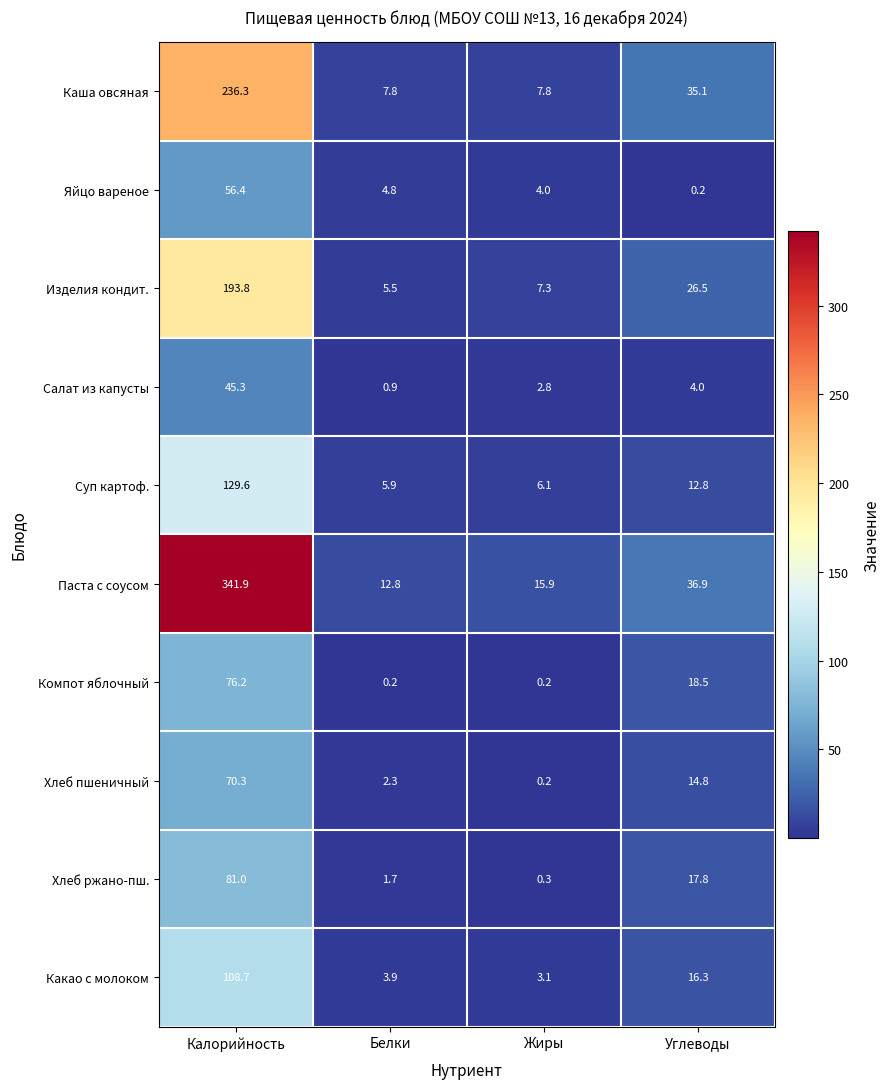

Is it true that Изделия кондит. equals 26.5 at Углеводы?

True